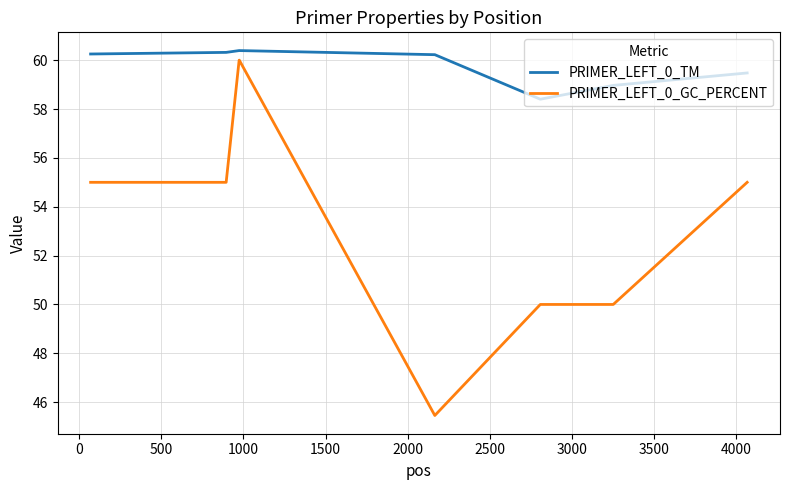

True or false: PRIMER_LEFT_0_GC_PERCENT and PRIMER_LEFT_0_TM intersect in this chart.

False